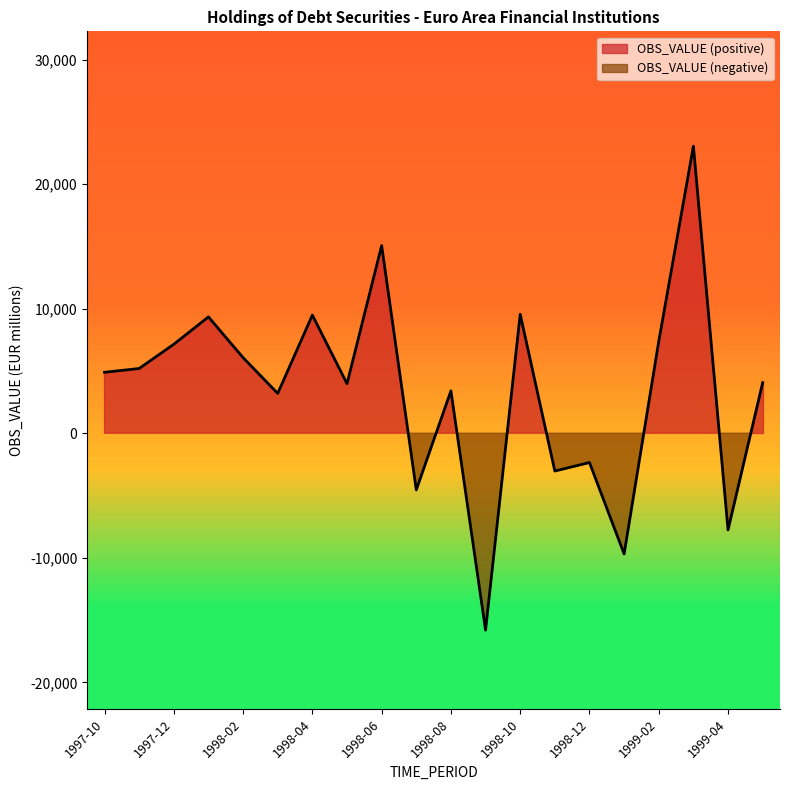

At which category does the data reach its first local peak?

1998-01